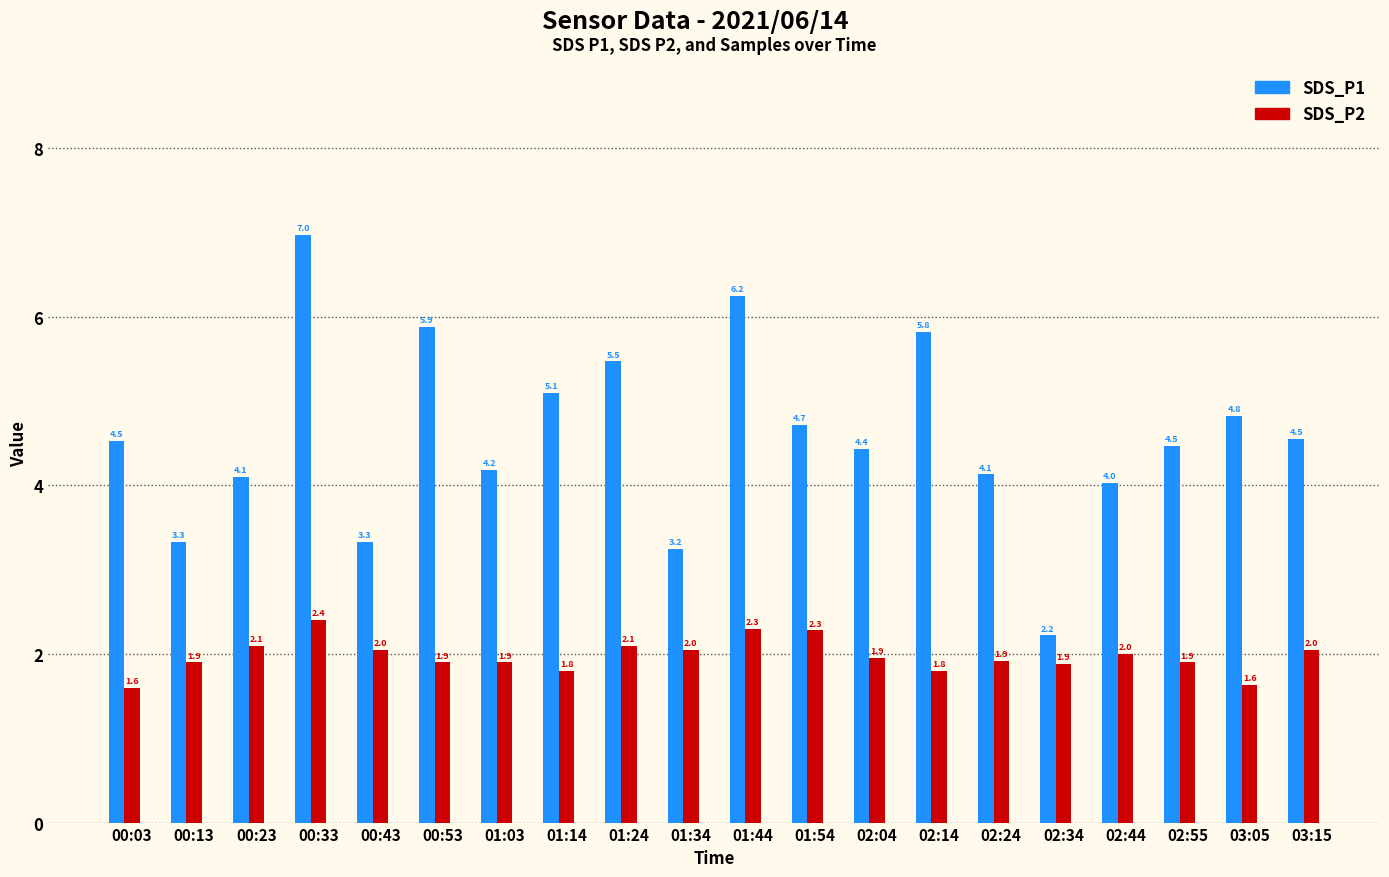

Is the value of SDS_P2 at 00:23 greater than the value of SDS_P1 at 02:14?

No